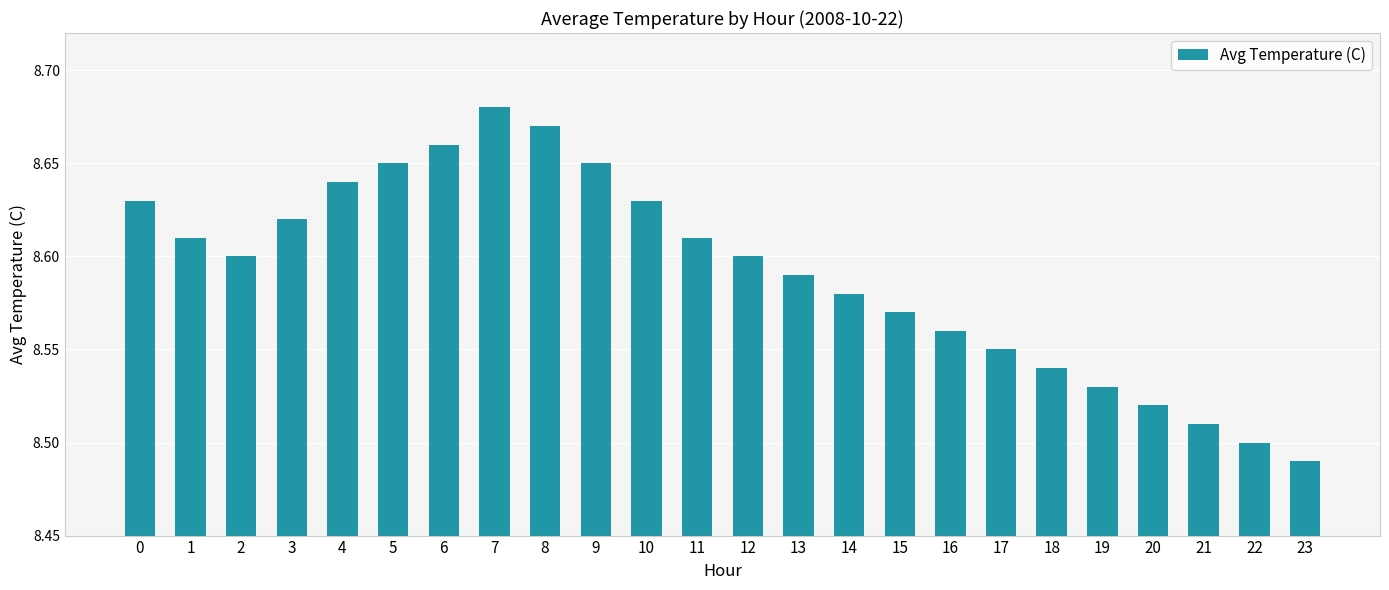

What is the difference between the second highest and second lowest values?

0.2